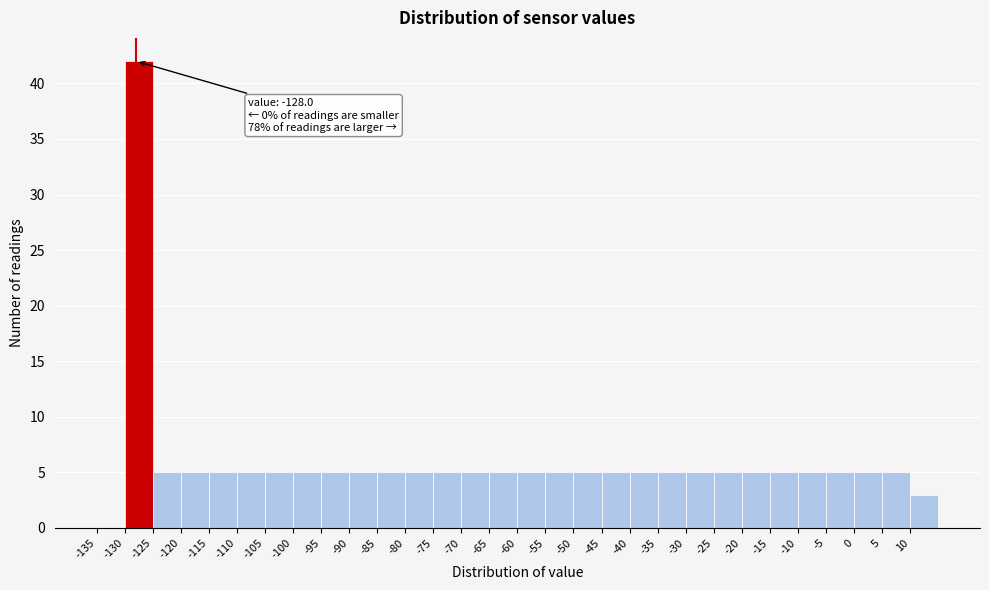

Over which range of the x-axis is the bar tallest?

-130 to -125